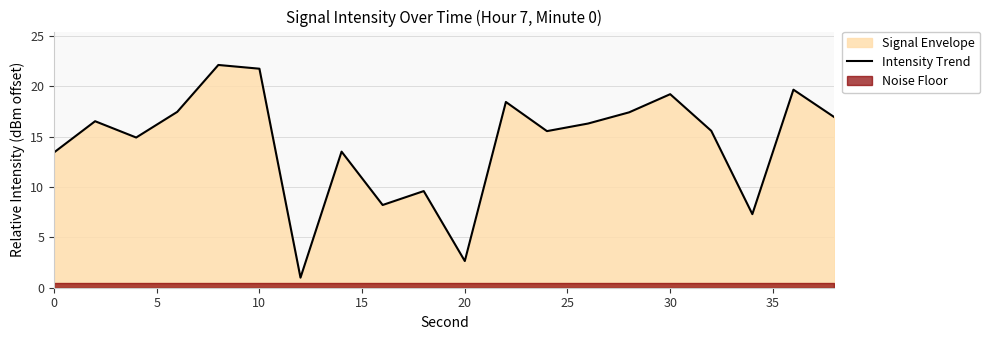

How many lines are shown in the chart?

1